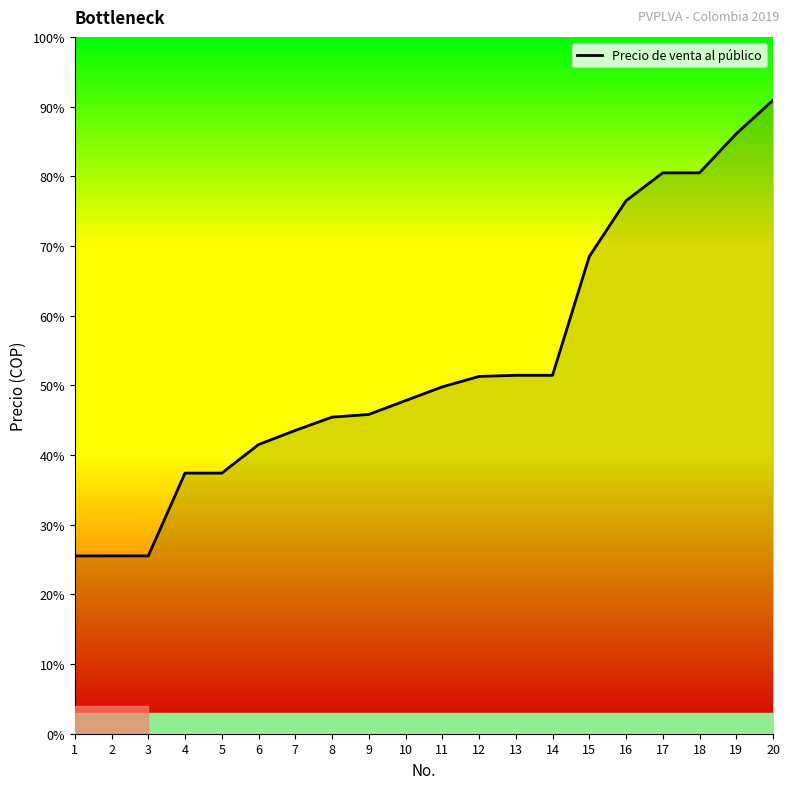

What is the average value?

53.1